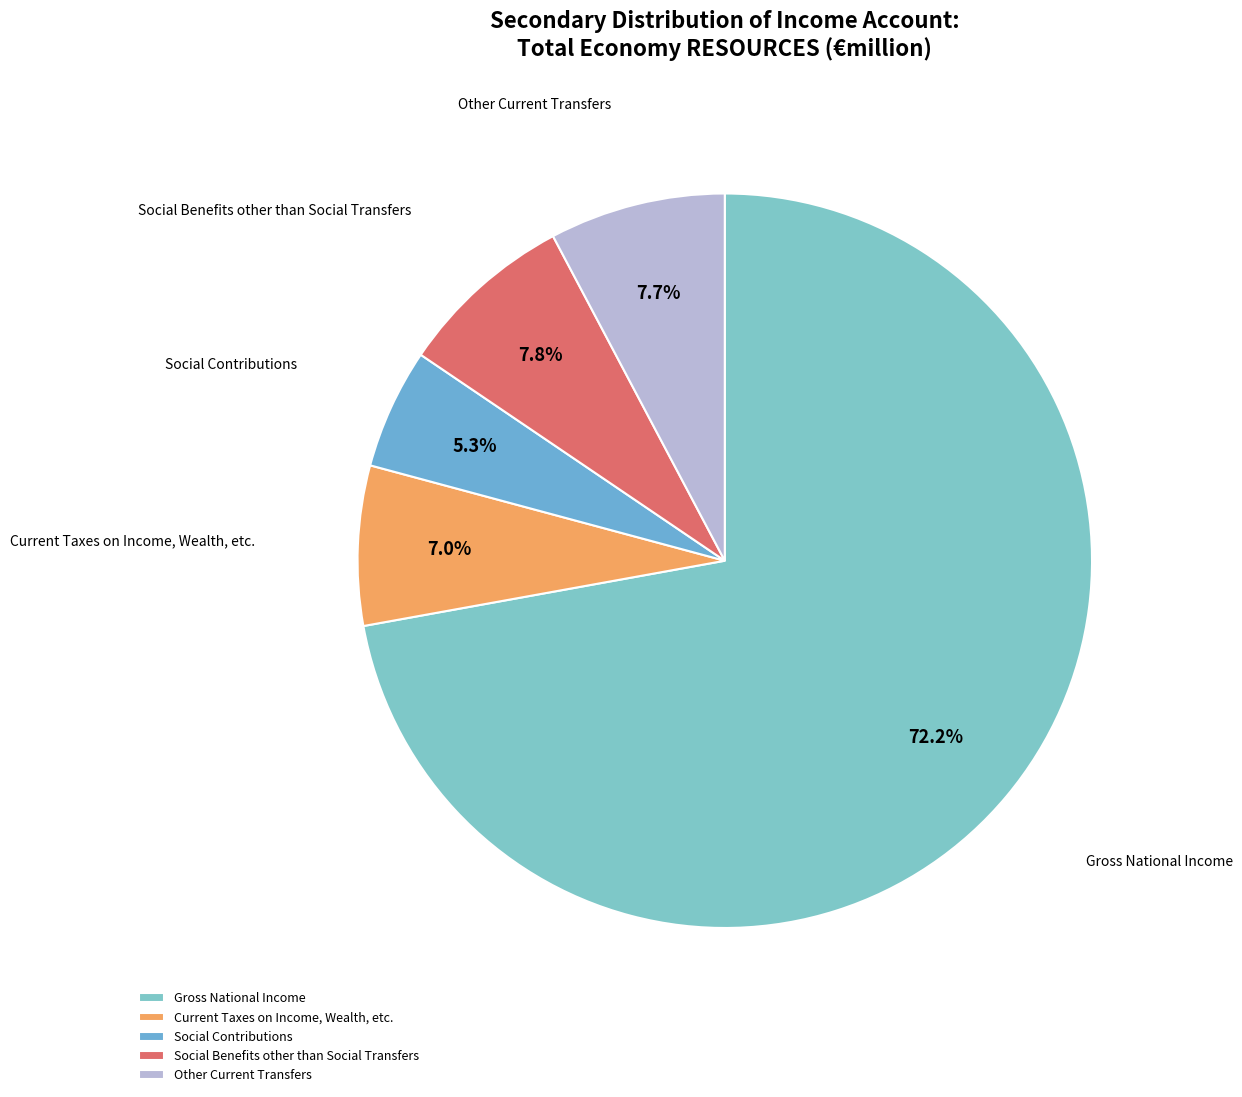

To the nearest percent, what is the difference between the Social Benefits other than Social Transfers and Gross National Income slice percentages?

64%